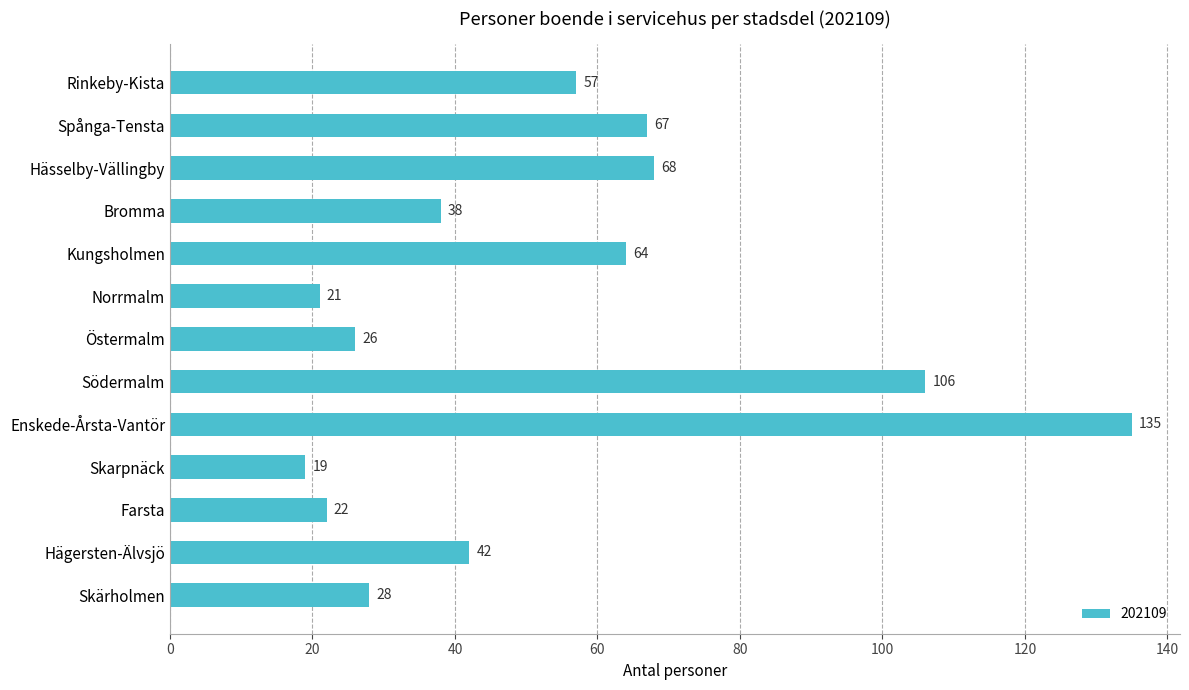

The chart shows a value of 92 at Rinkeby-Kista. True or false?

False